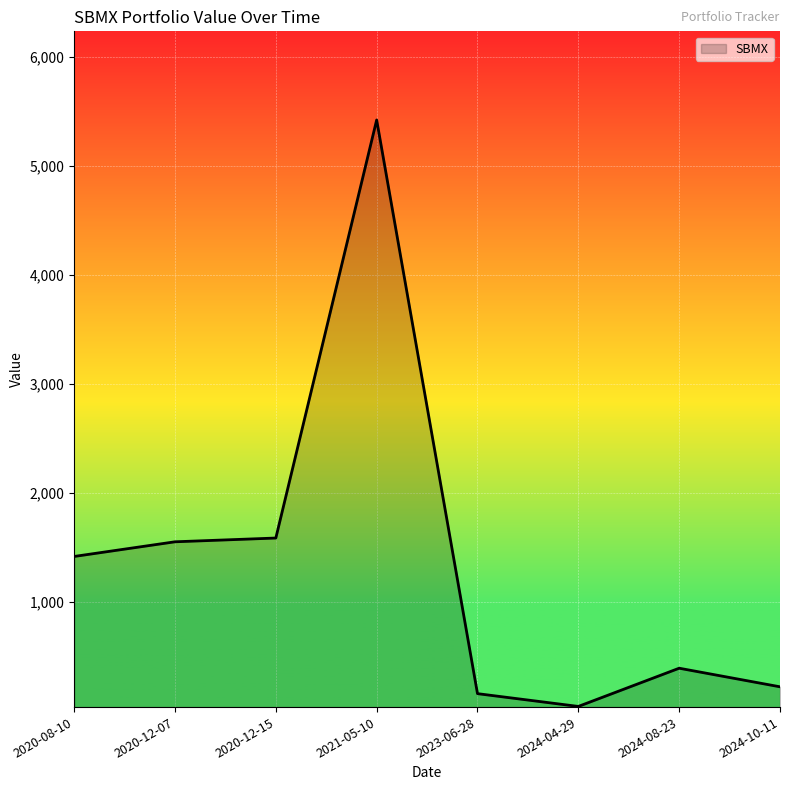

What is the sum of all values?

10778.0